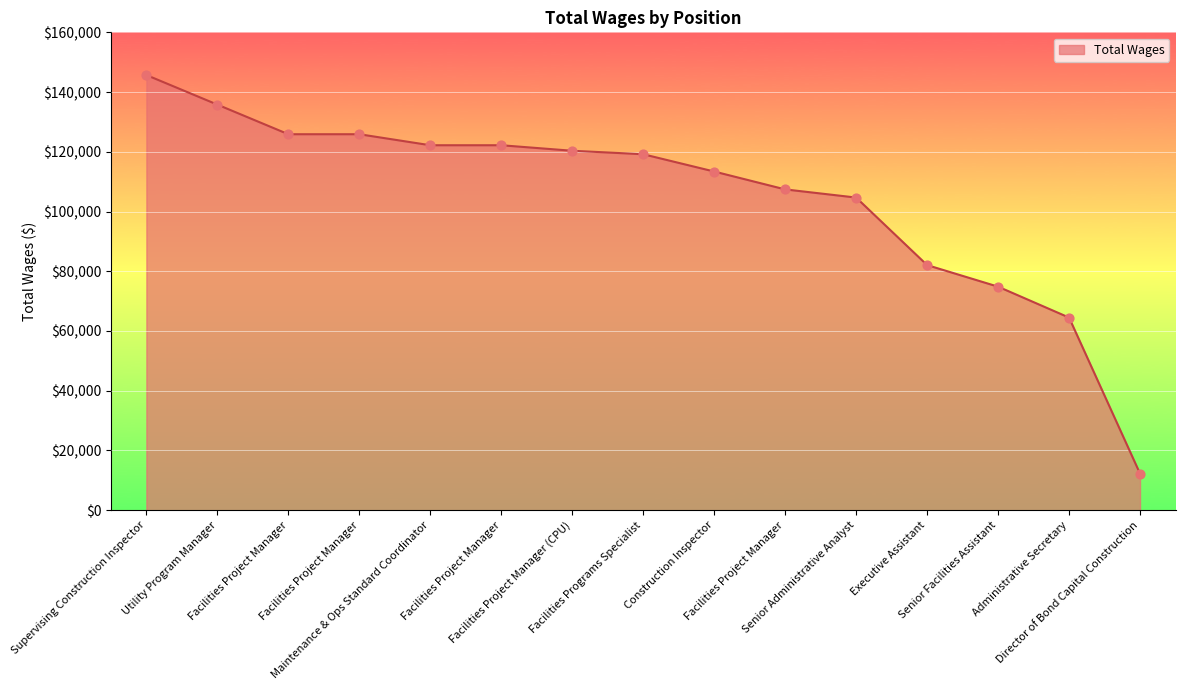

What is the ratio of the value at Senior Administrative Analyst to the value at Facilities Project Manager (CPU)?

0.9